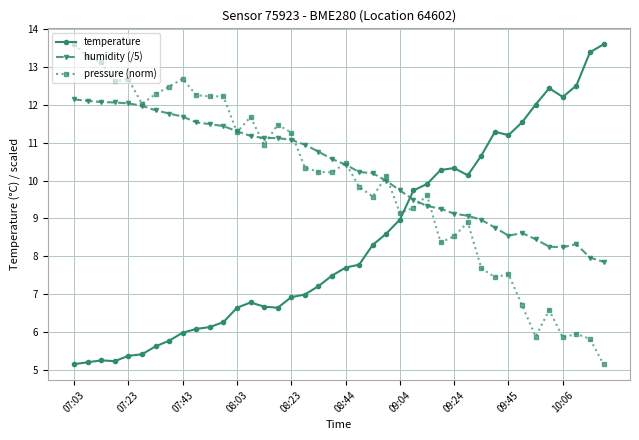

How many values in the pressure (norm) series are below 10?

18